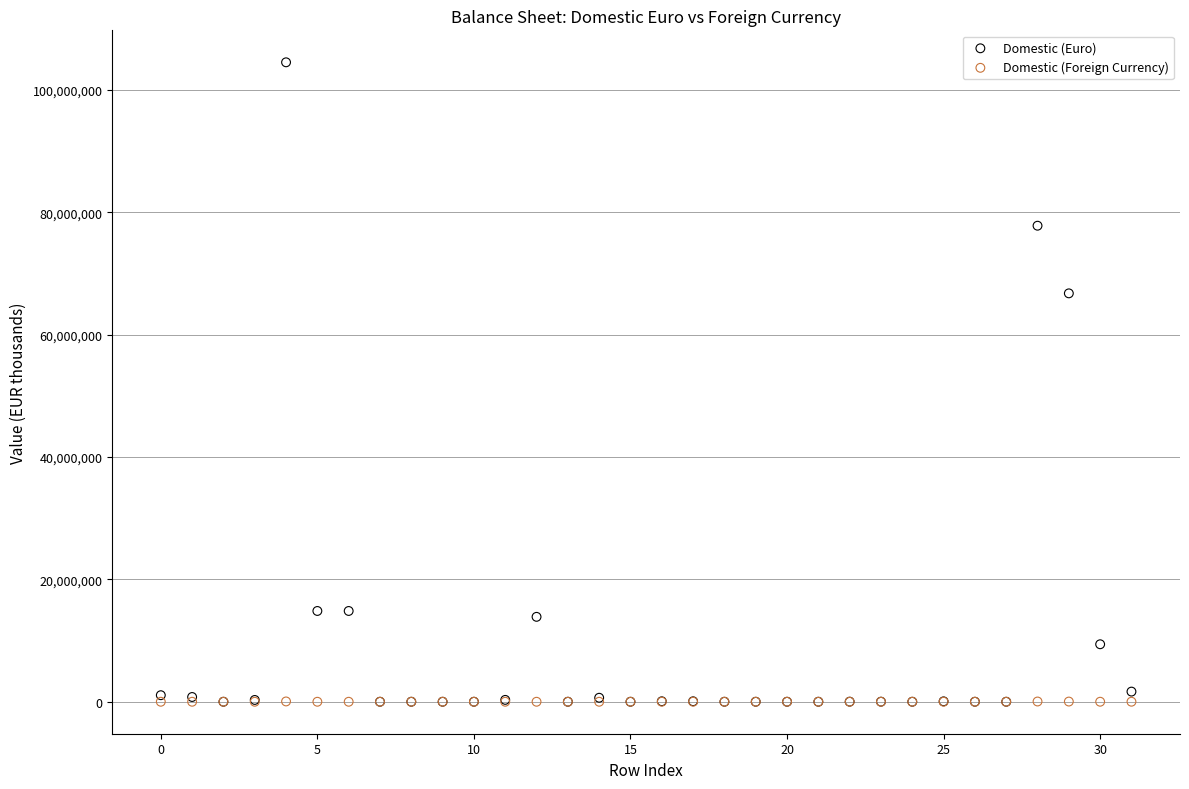

Across all series, what Y value is closest to 52247165?

66738208